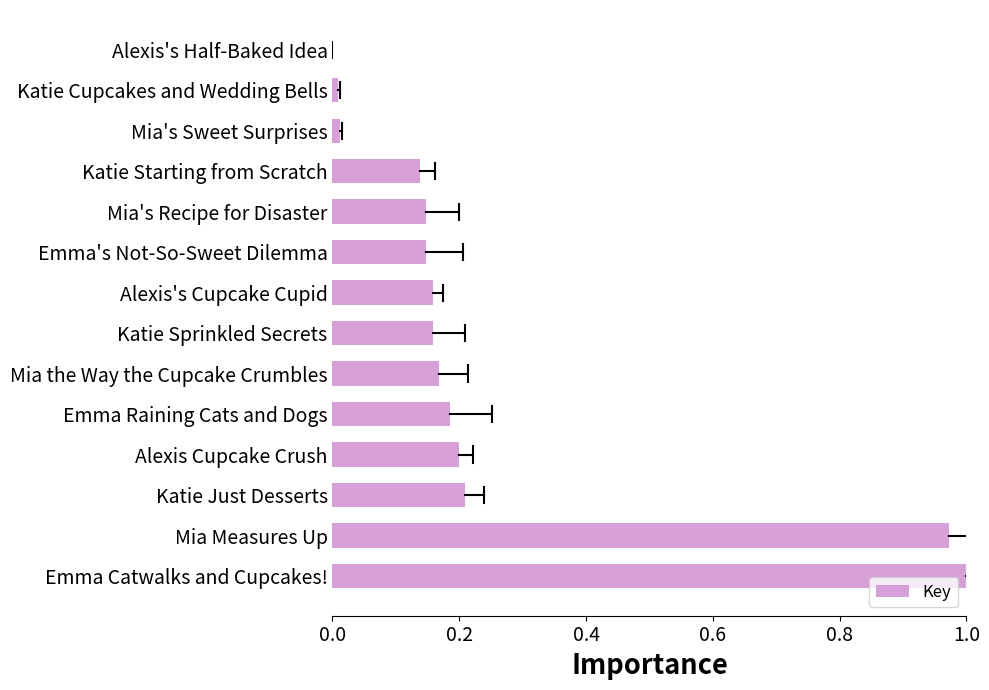

Which category has the highest value across all series?

Emma Catwalks and Cupcakes!